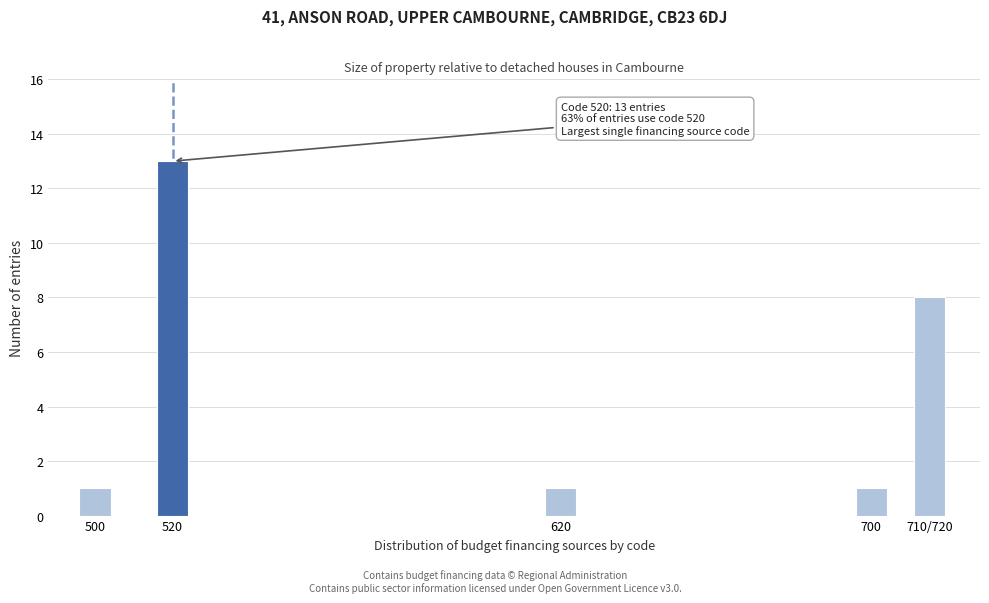

Reading right to left, what are all the values shown in this chart?

8	1	1	13	1